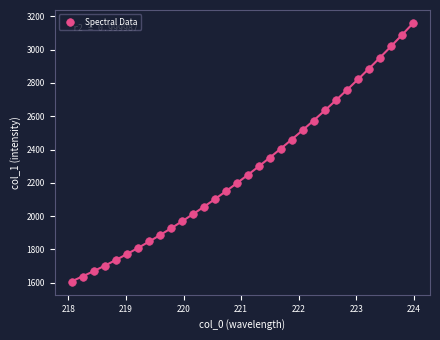

What is the range of X values (max minus min)?

5.9